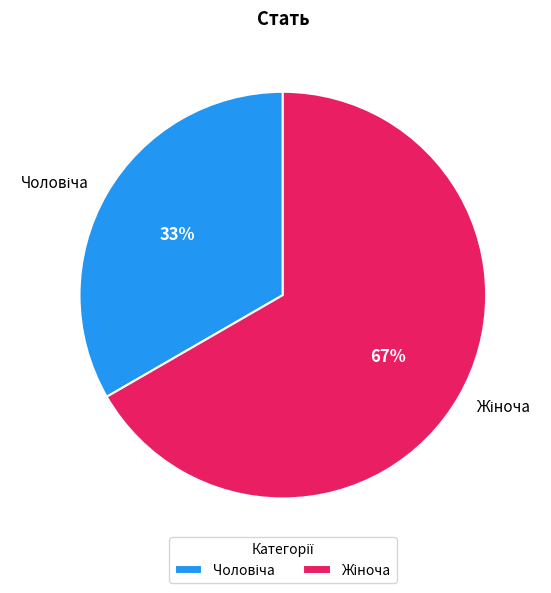

How many slices are in this pie chart?

2